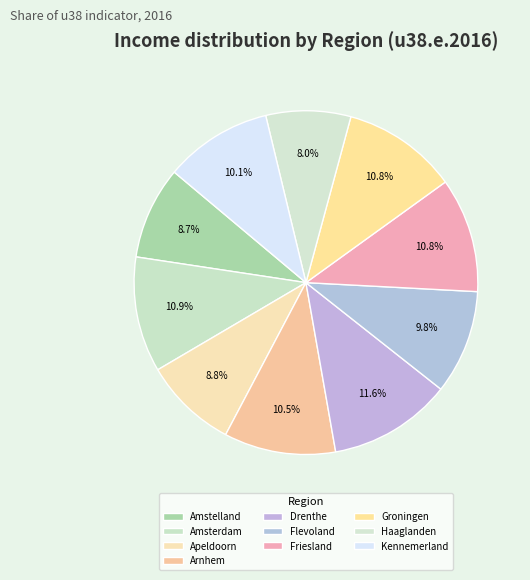

Count the number of slices in the pie.

10